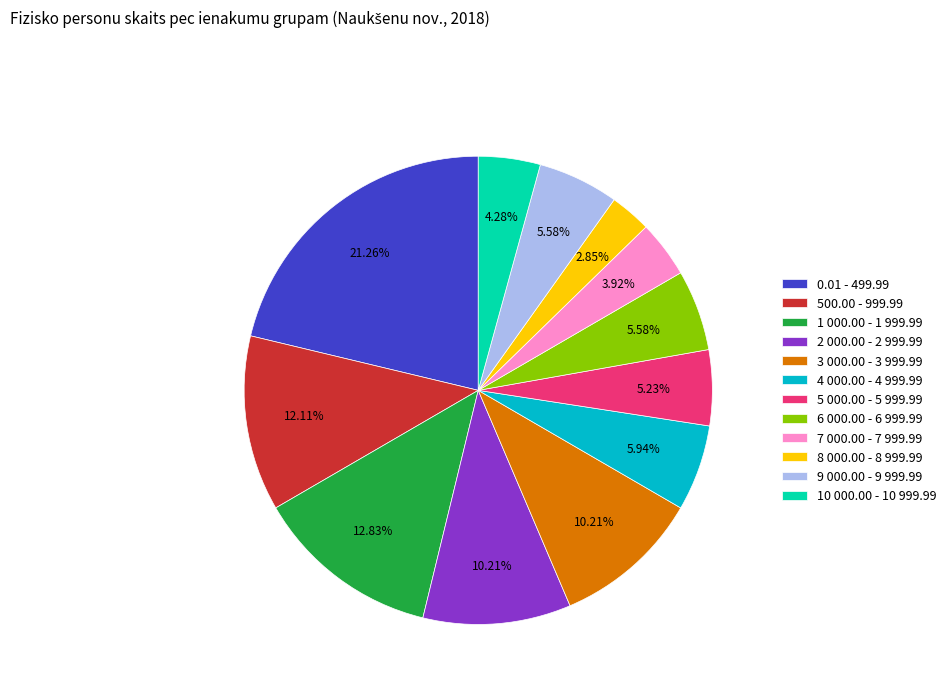

What percentage is the 3 000.00 - 3 999.99 slice, to the nearest percent?

10%